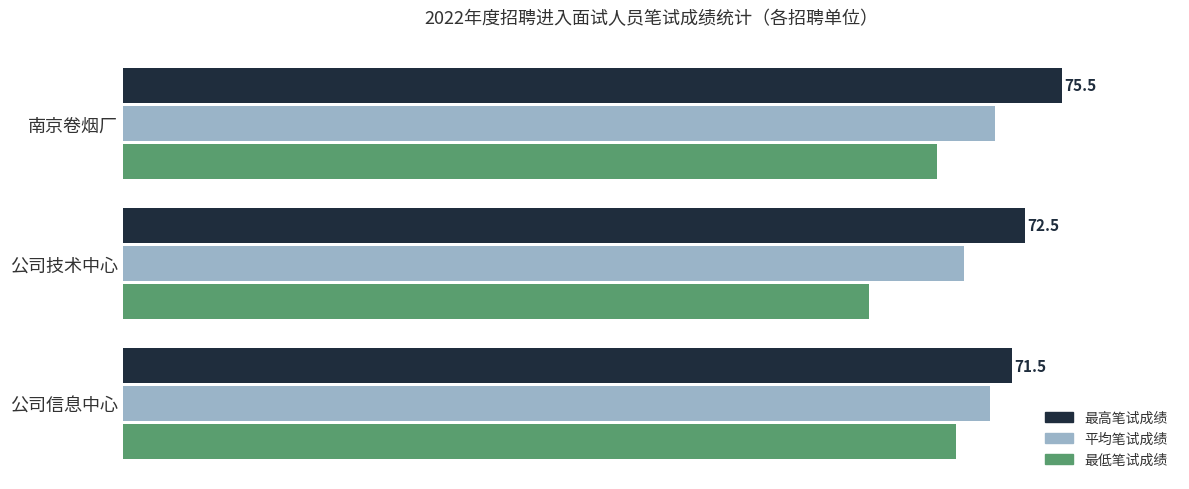

Reading left to right, list all the values displayed in this chart.

最高笔试成绩: 71.5	72.5	75.5
平均笔试成绩: 69.7	67.7	70.2
最低笔试成绩: 67.0	60.0	65.5